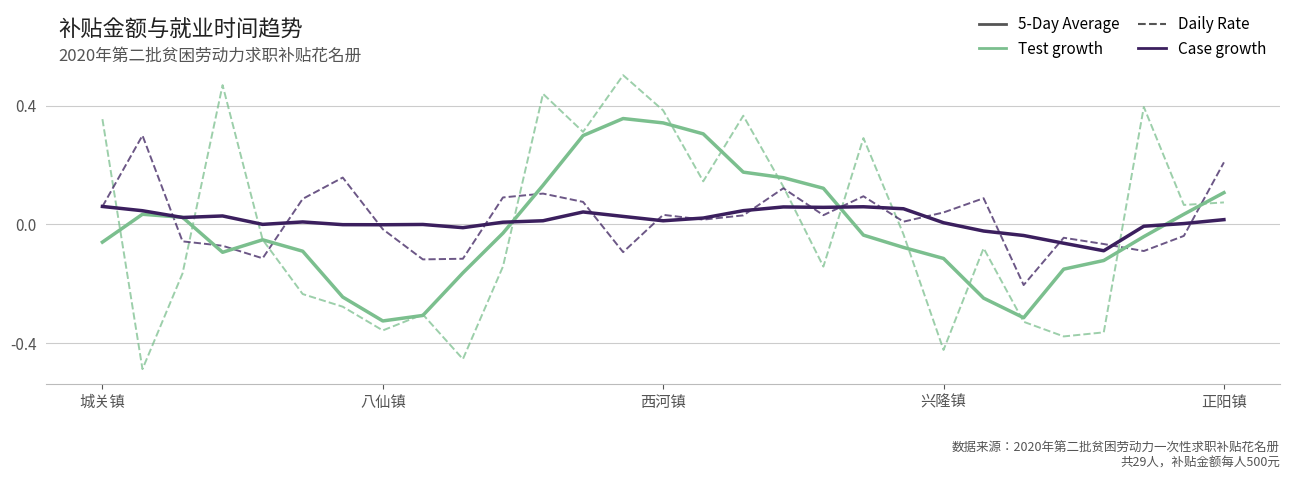

What is the label of the 25th point from the right?

正阳镇